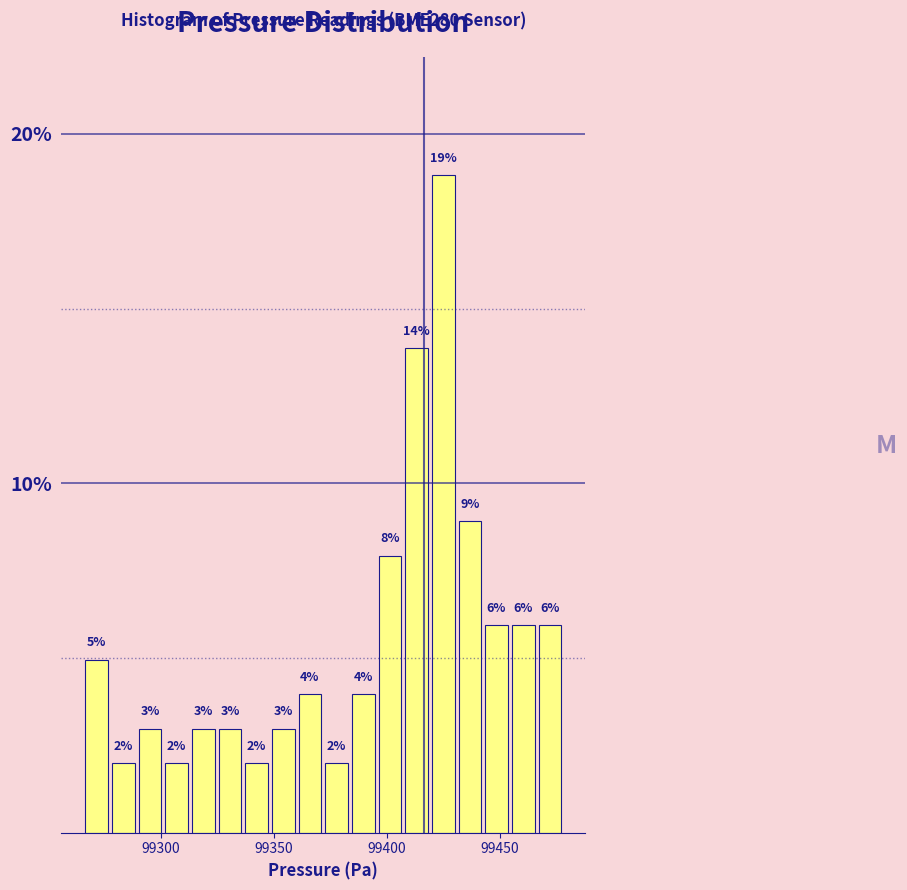

Around what value on the x-axis is the tallest bar? Give the approximate position of its centre, as read against the axis.

99425